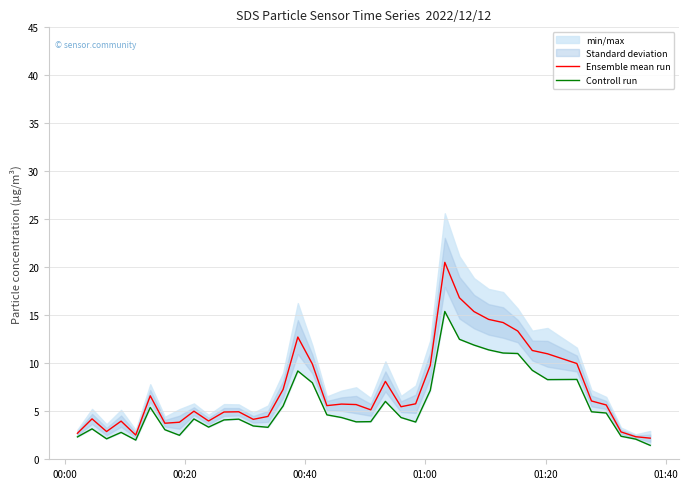

What is the difference between the maximum and minimum values in the Controll run series?

14.0